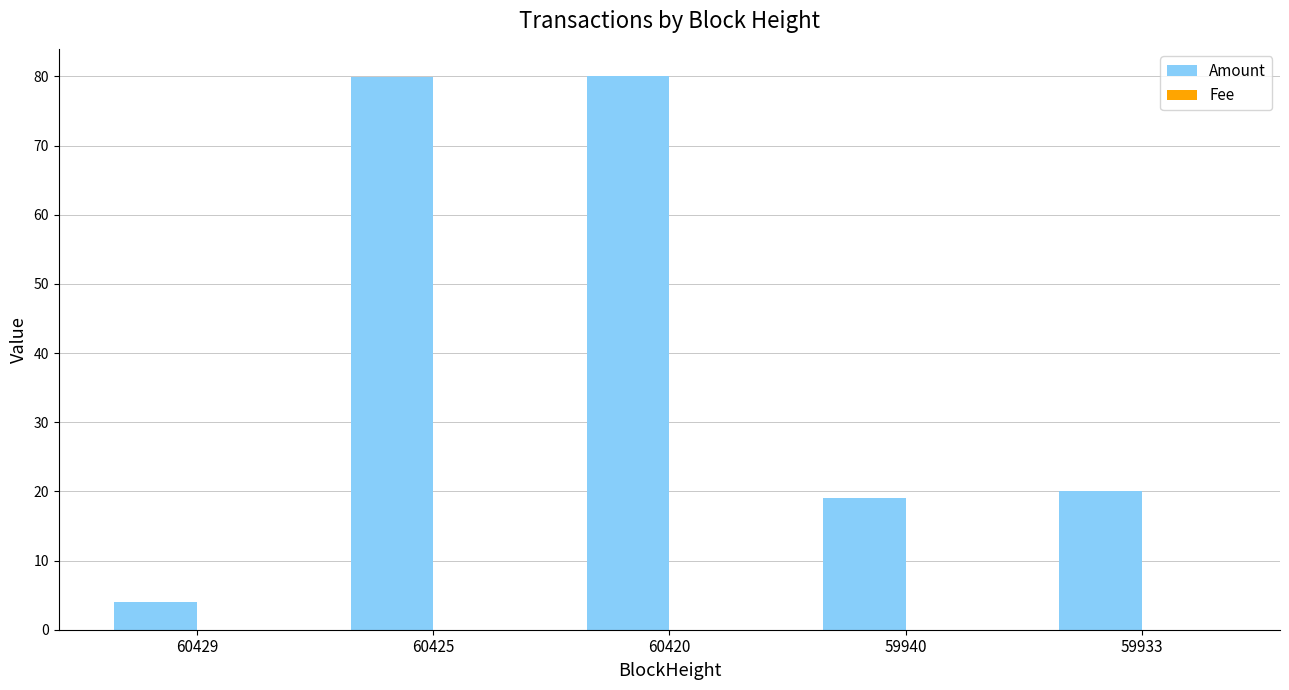

Are the bars horizontal?

No